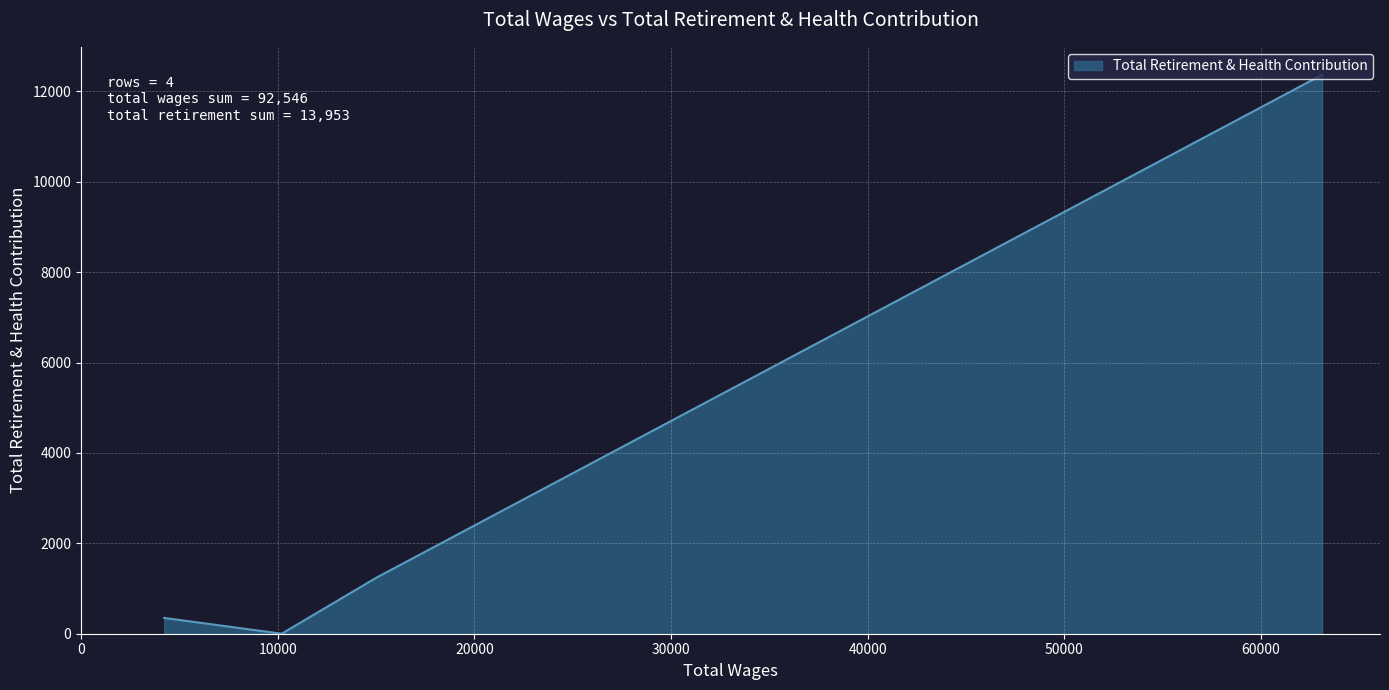

True or false: there are more than 2 points higher than both neighbors.

False